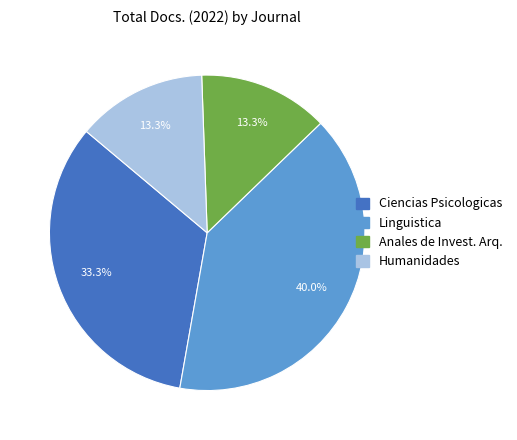

Is there any slice that represents more than half of the pie?

No